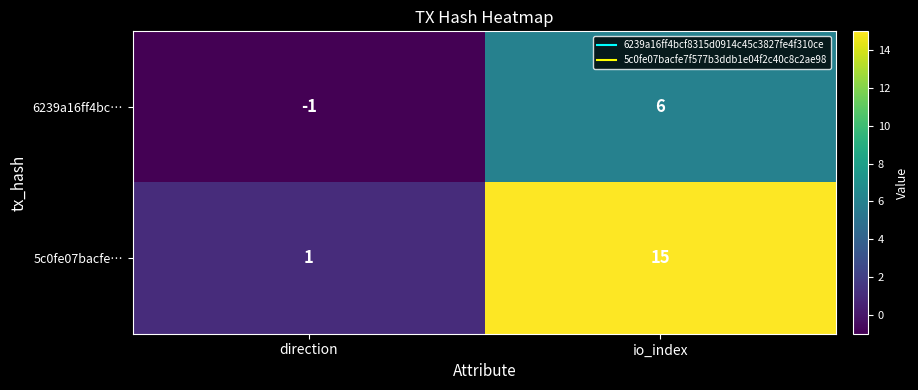

Is the value of 6239a16ff4bc… at direction greater than the value of 5c0fe07bacfe… at io_index?

No